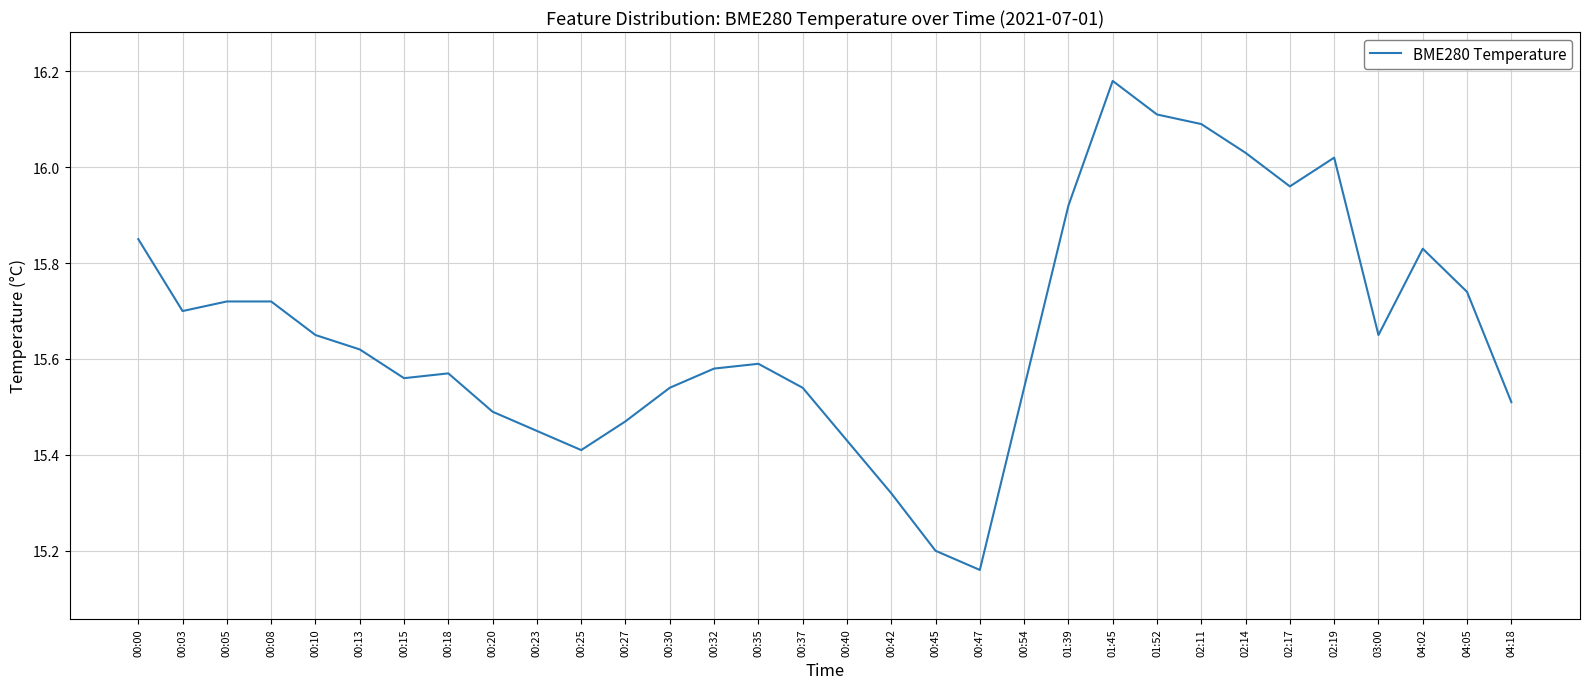

Which category has the highest value across all series?

01:45